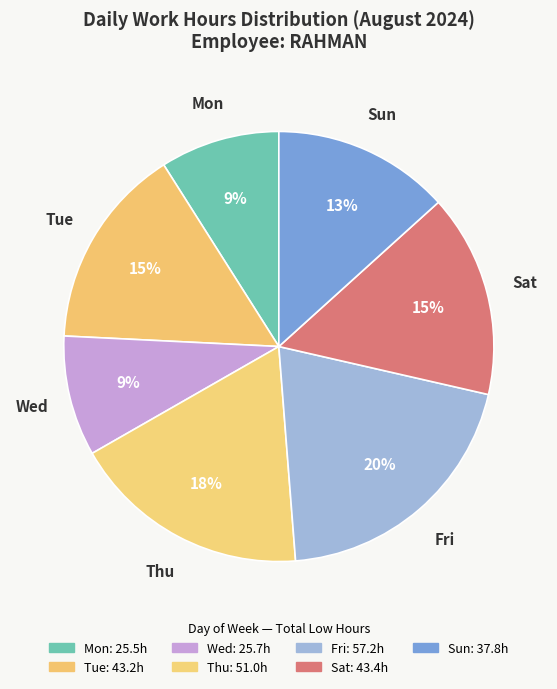

How many slices are in this pie chart?

7